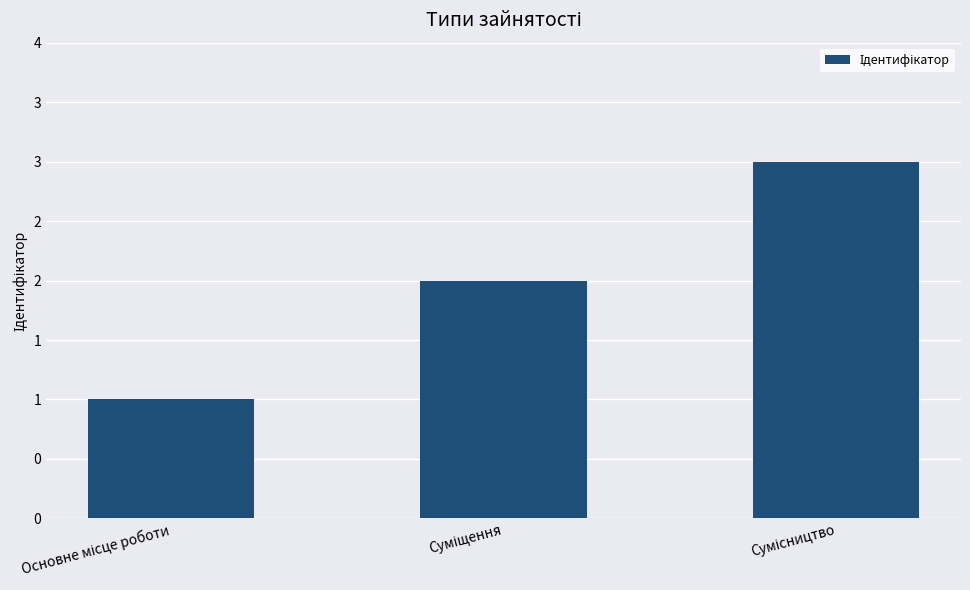

Are the bars horizontal?

No